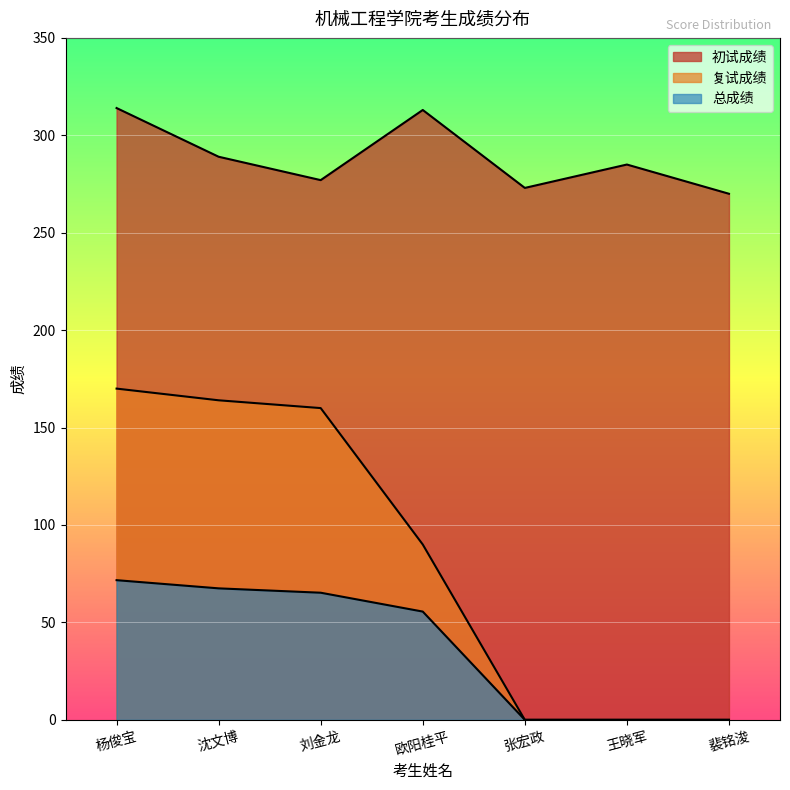

The value of 复试成绩 at 裴铭浚 is 0.0. True or false?

True